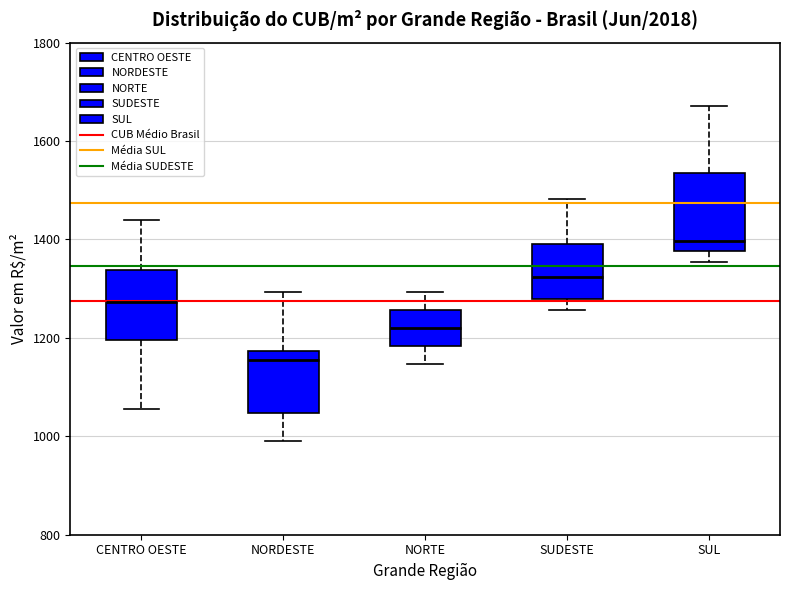

Where does the lower whisker of the box for NORDESTE end on the y-axis? The values are not printed on the chart, so give them approximately, as read against the axis.

1000